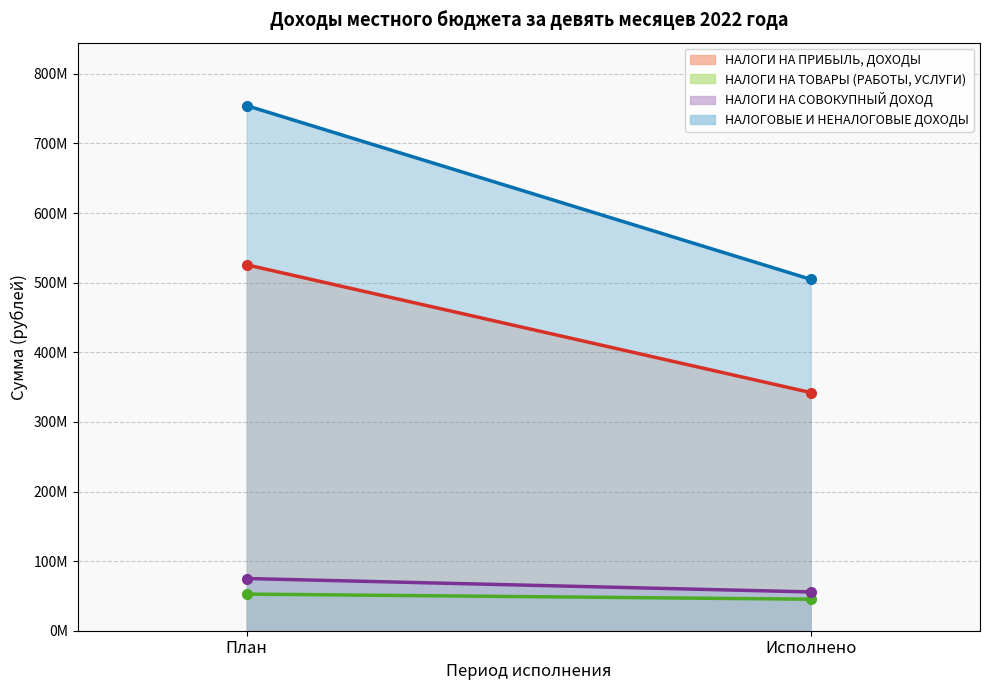

Is the value of НАЛОГИ НА ПРИБЫЛЬ, ДОХОДЫ (линия) at План greater than the value of НАЛОГОВЫЕ И НЕНАЛОГОВЫЕ ДОХОДЫ (линия) at Исполнено?

Yes